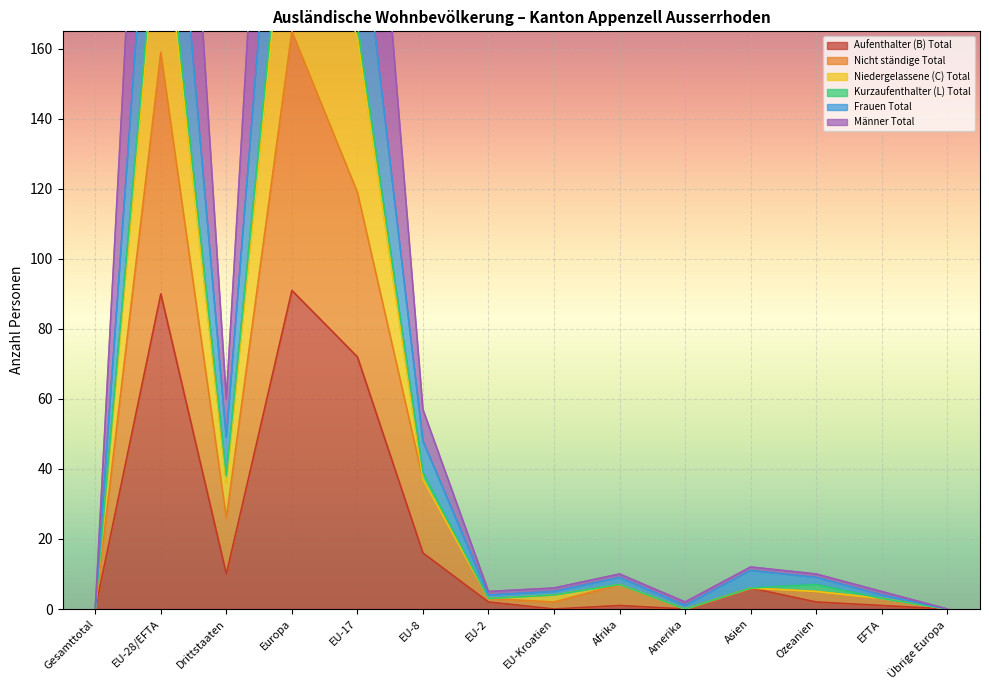

What is the value of the Frauen Total point at the 2nd from the left?

262